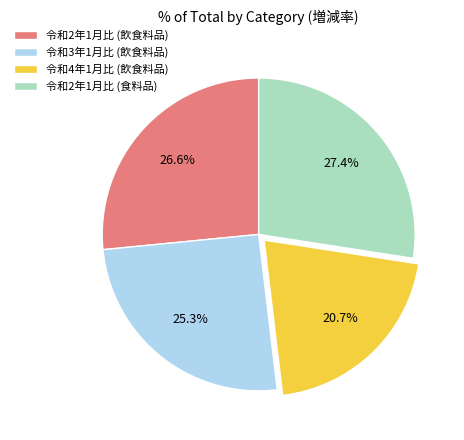

To the nearest percent, what is the average slice percentage?

25%